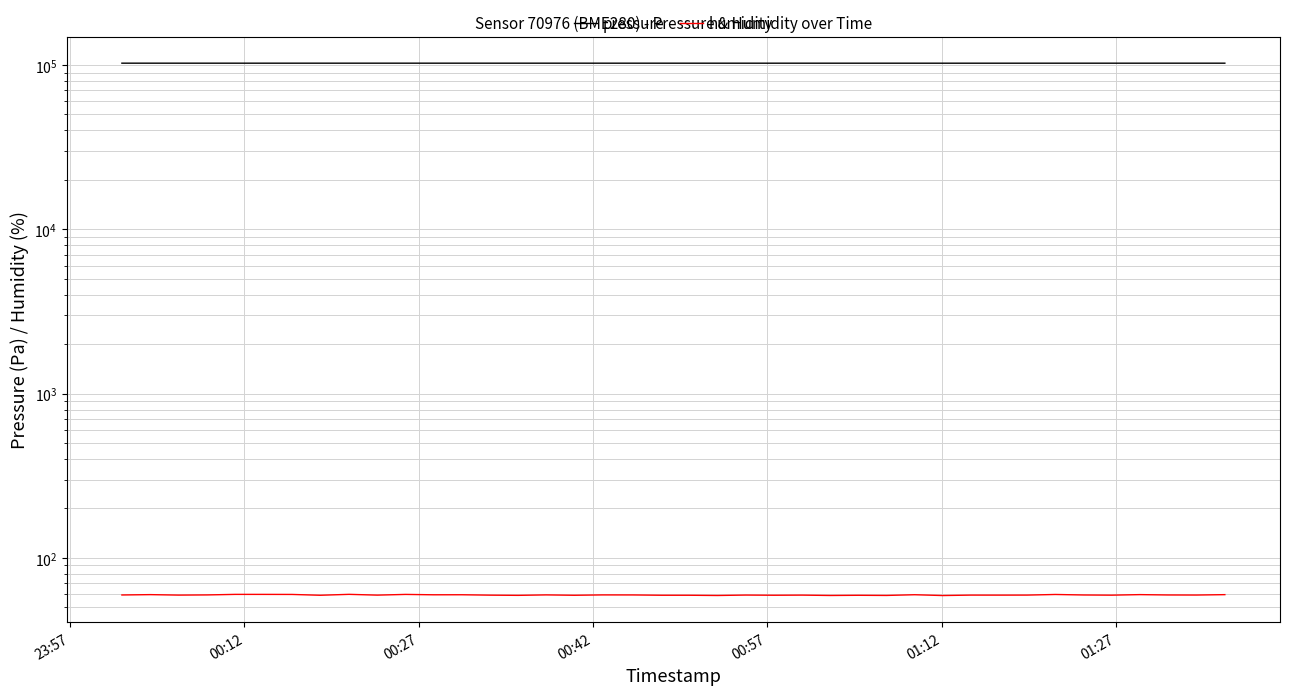

How many lines are shown in the chart?

2